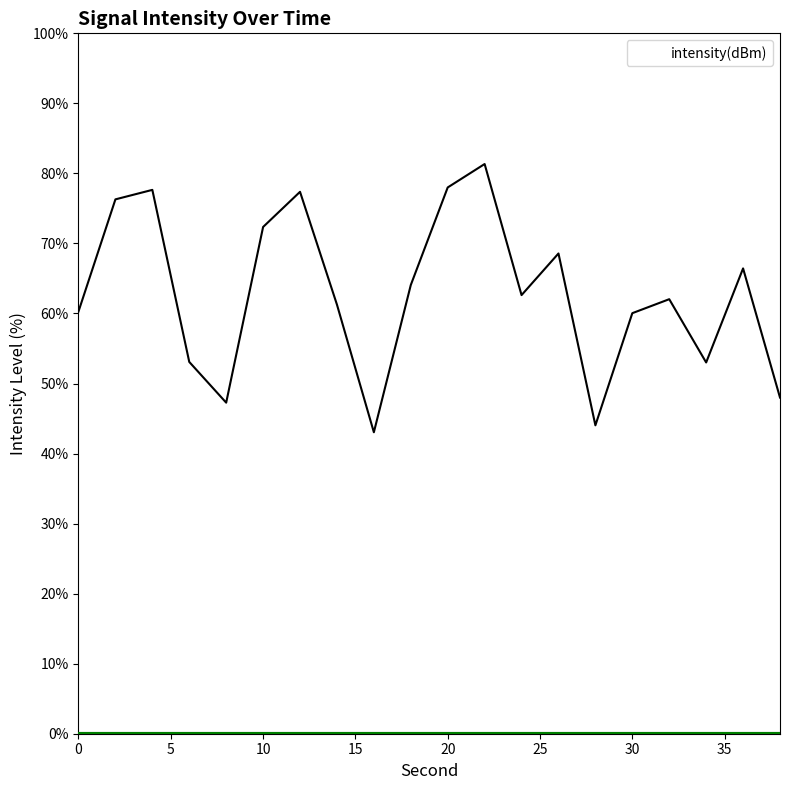

What is the difference between the maximum and minimum values?

38.3